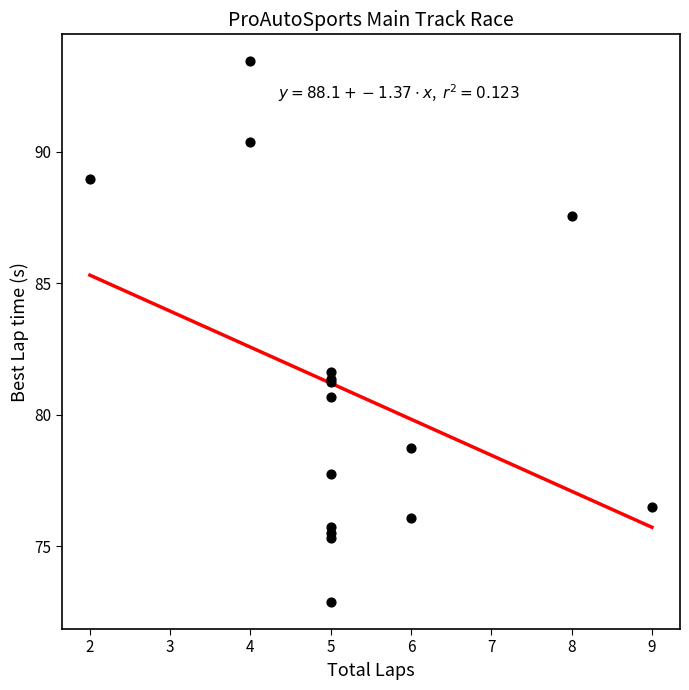

What Y value in the scatter plot is closest to 83?

81.6